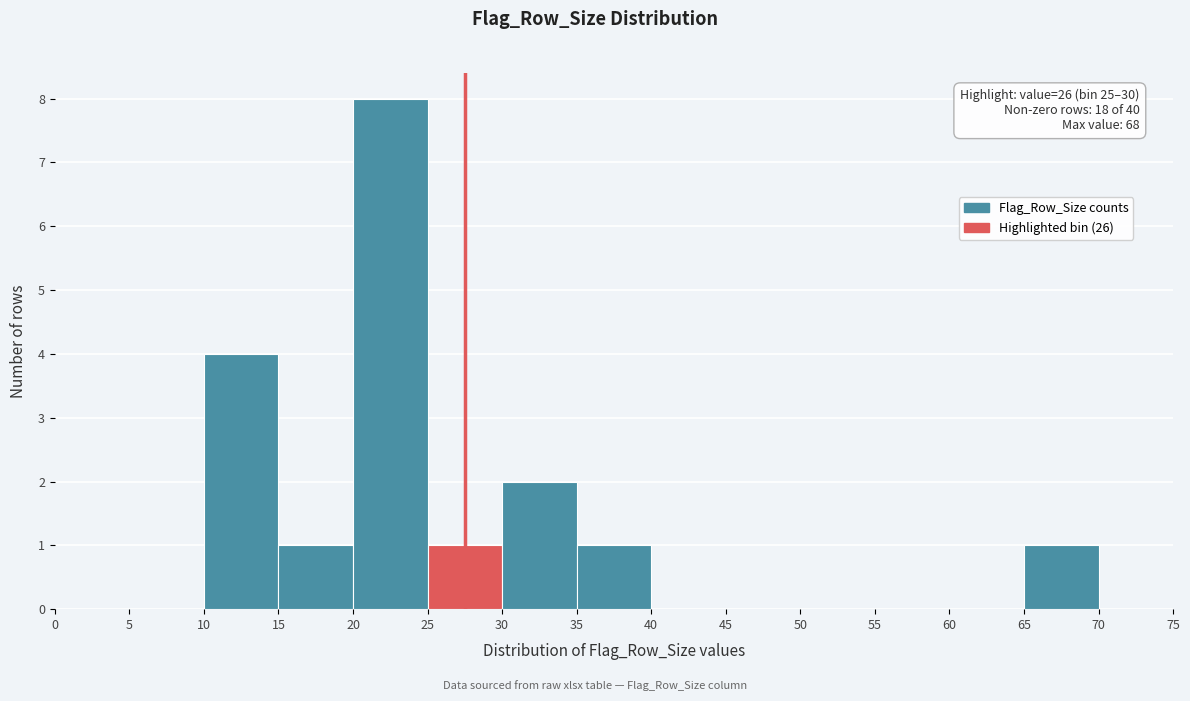

Over which range of the x-axis is the bar tallest?

20 to 25